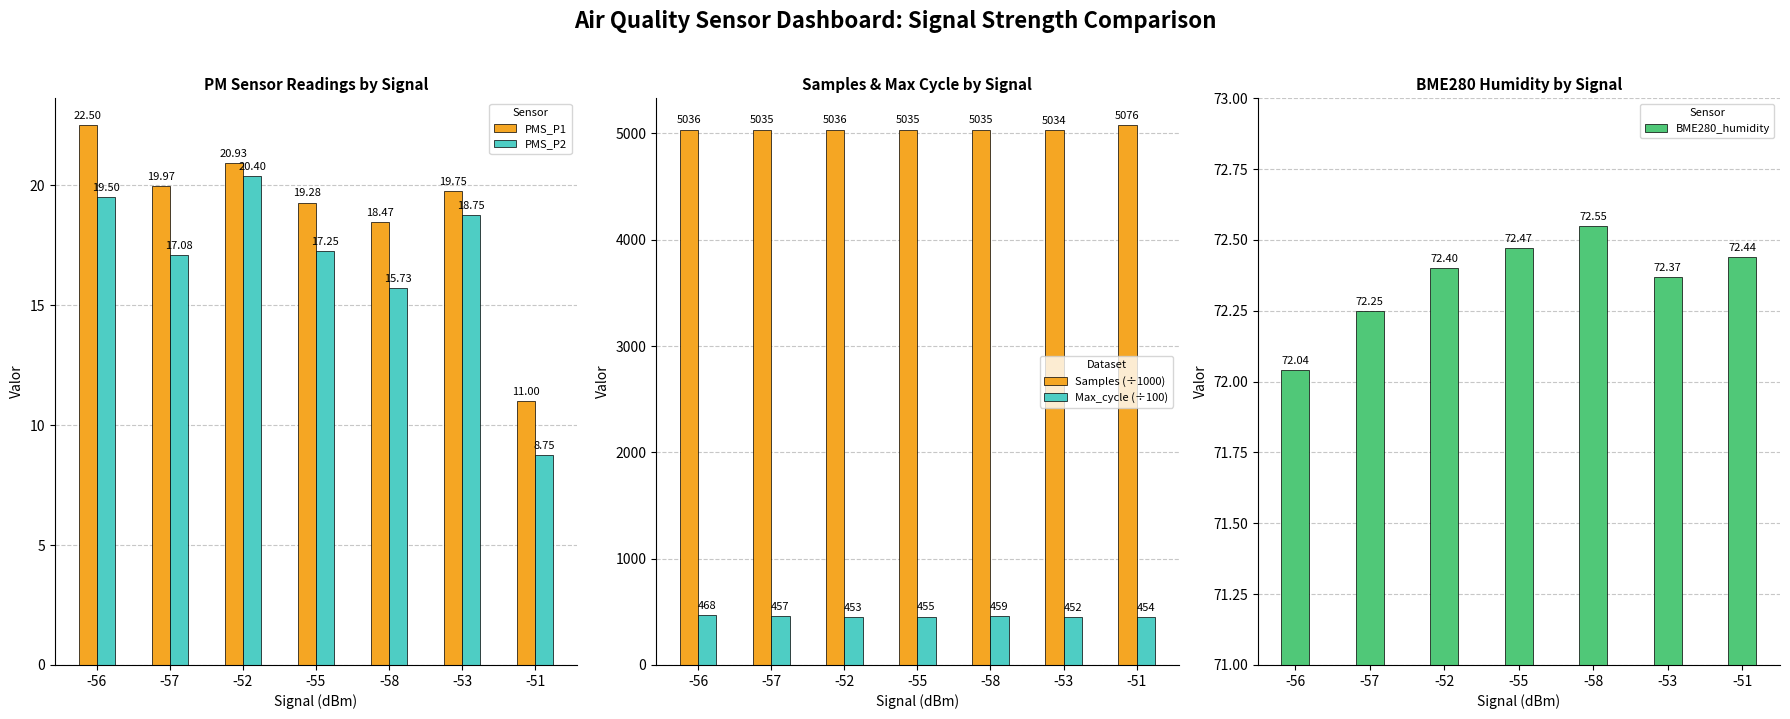

What is the average value of the BME280_humidity series?

72.4